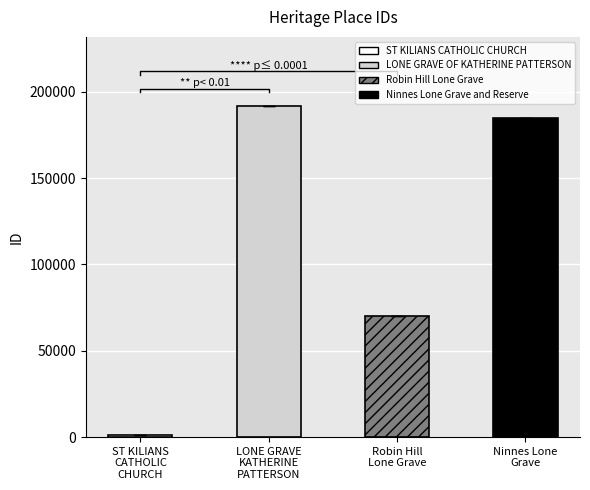

What is the value of the 1st bar from the left?

1274